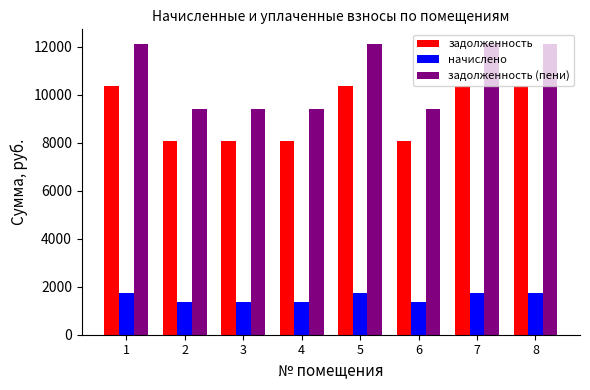

Are the bars horizontal?

No